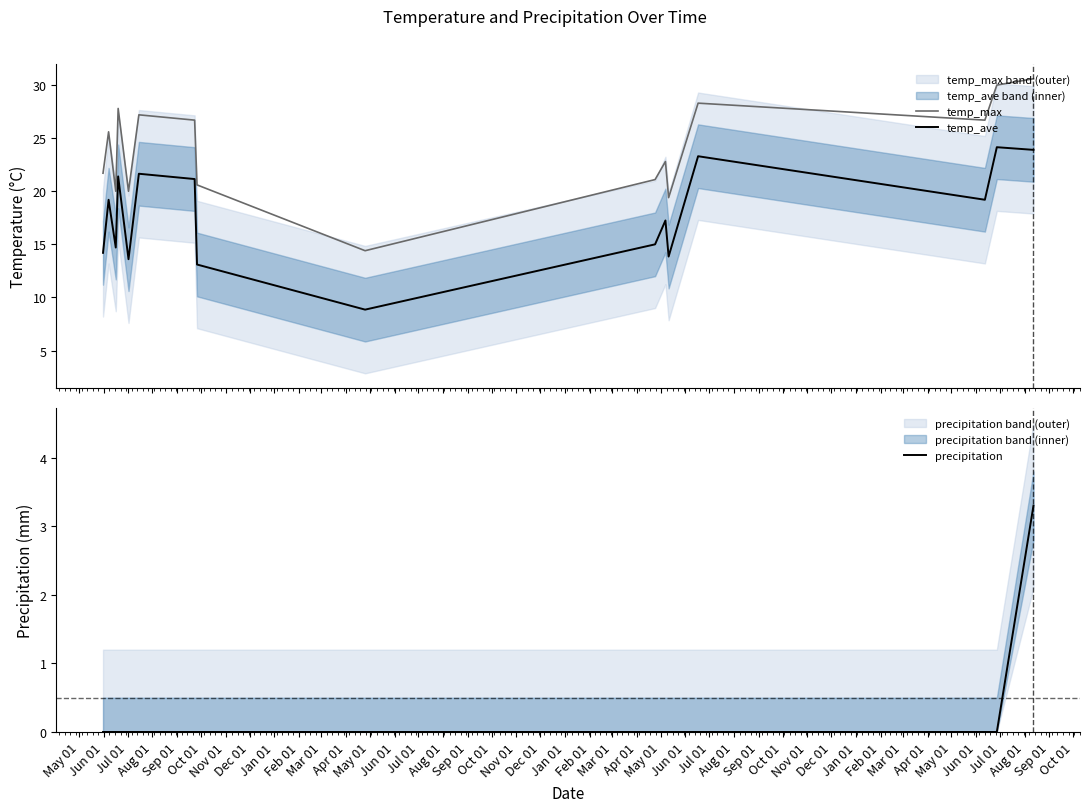

What is the difference between the second highest and minimum values in the temp_max series?

15.6